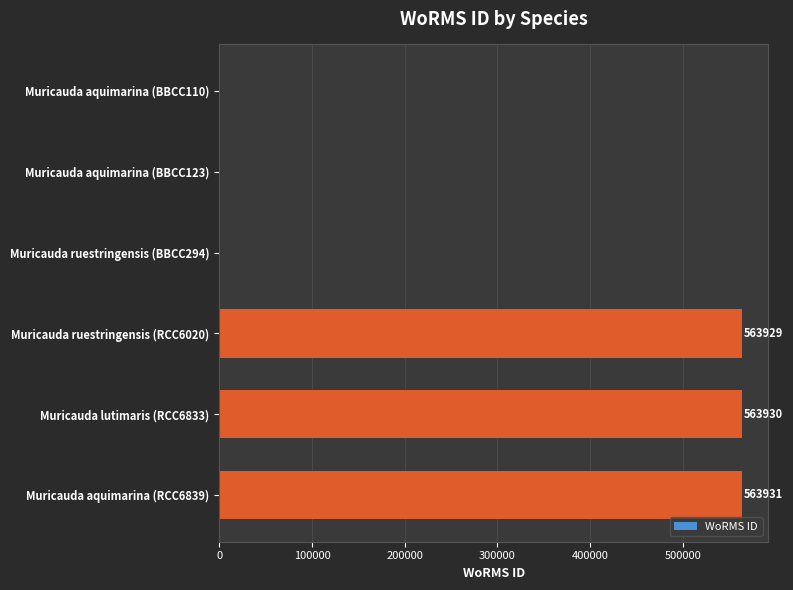

What is the greatest value displayed?

563931